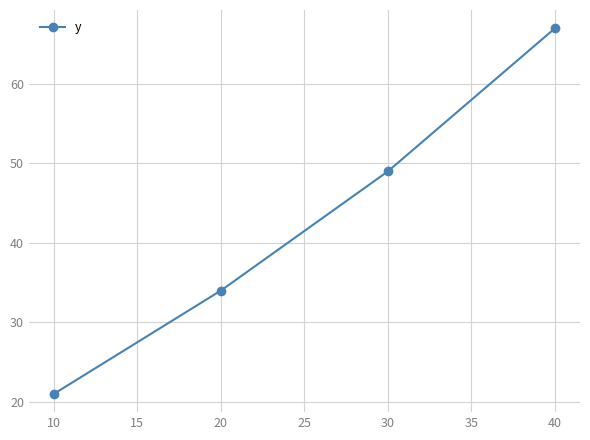

Between 20 and 30, which is larger?

30